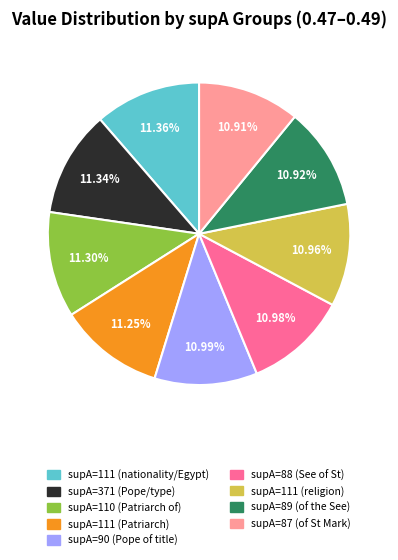

How many segments does this pie chart have?

9